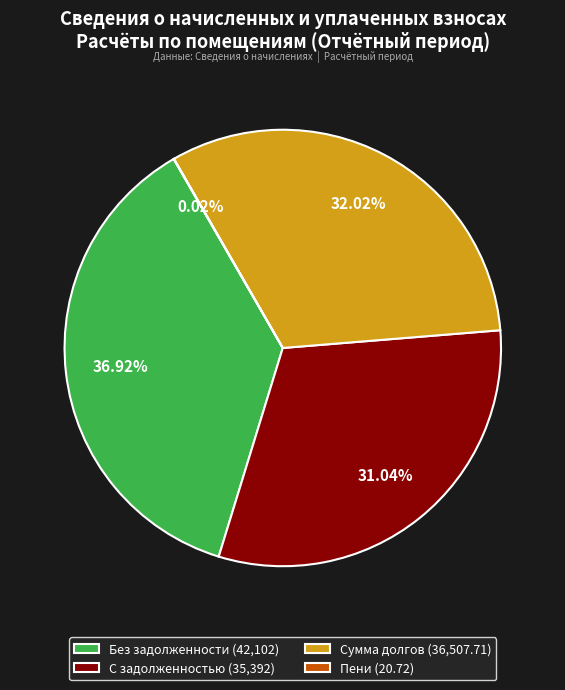

Combined, do С задолженностью (35,392) and Сумма долгов (36,507.71) account for over 50%?

Yes